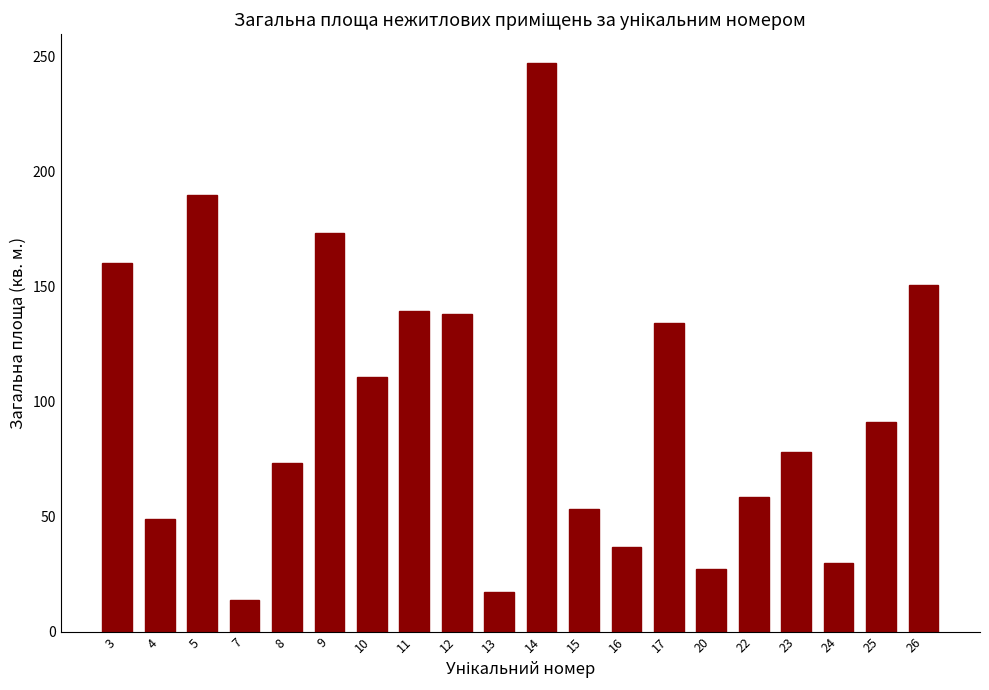

How many categories are shown in the chart?

20